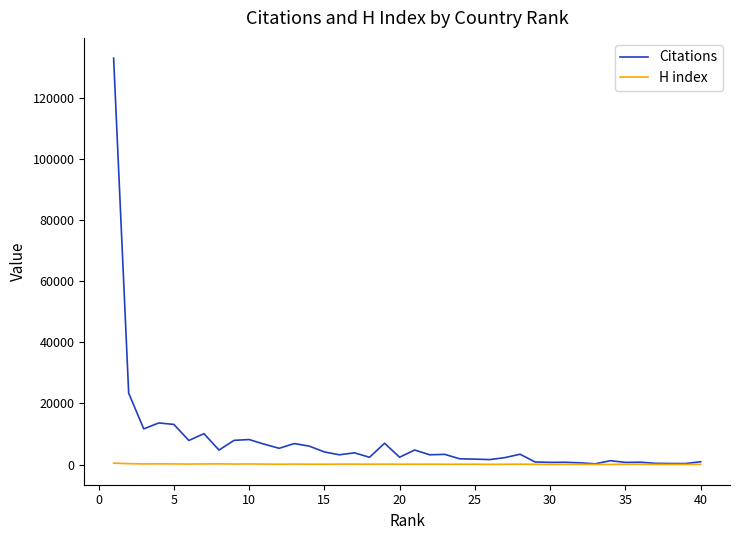

List the series in order of their peak value, lowest first.

H index, Citations